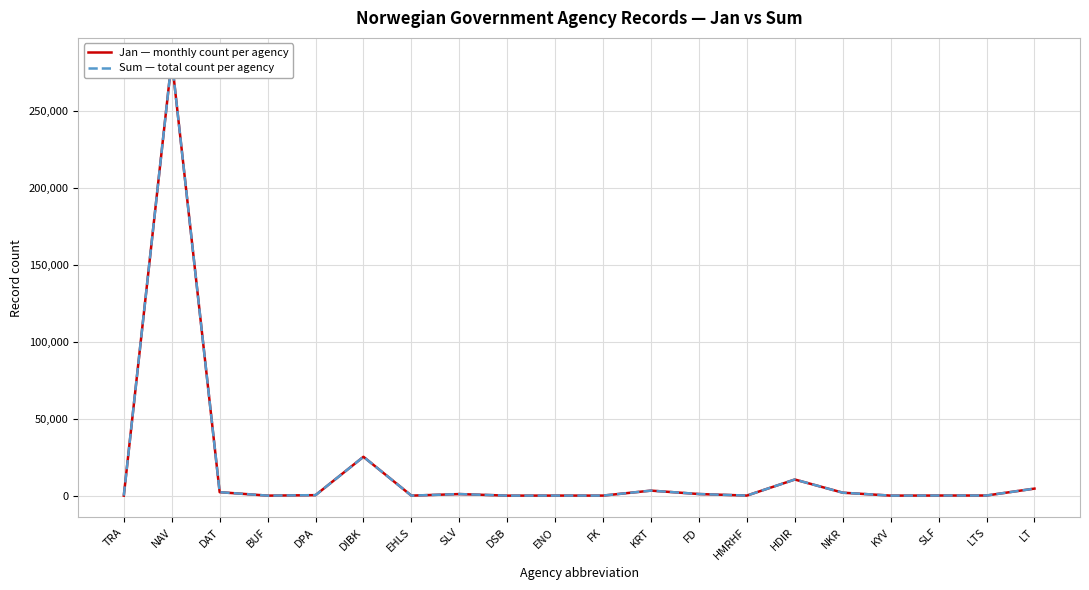

True or false: Sum — total count per agency and Jan — monthly count per agency intersect in this chart.

False